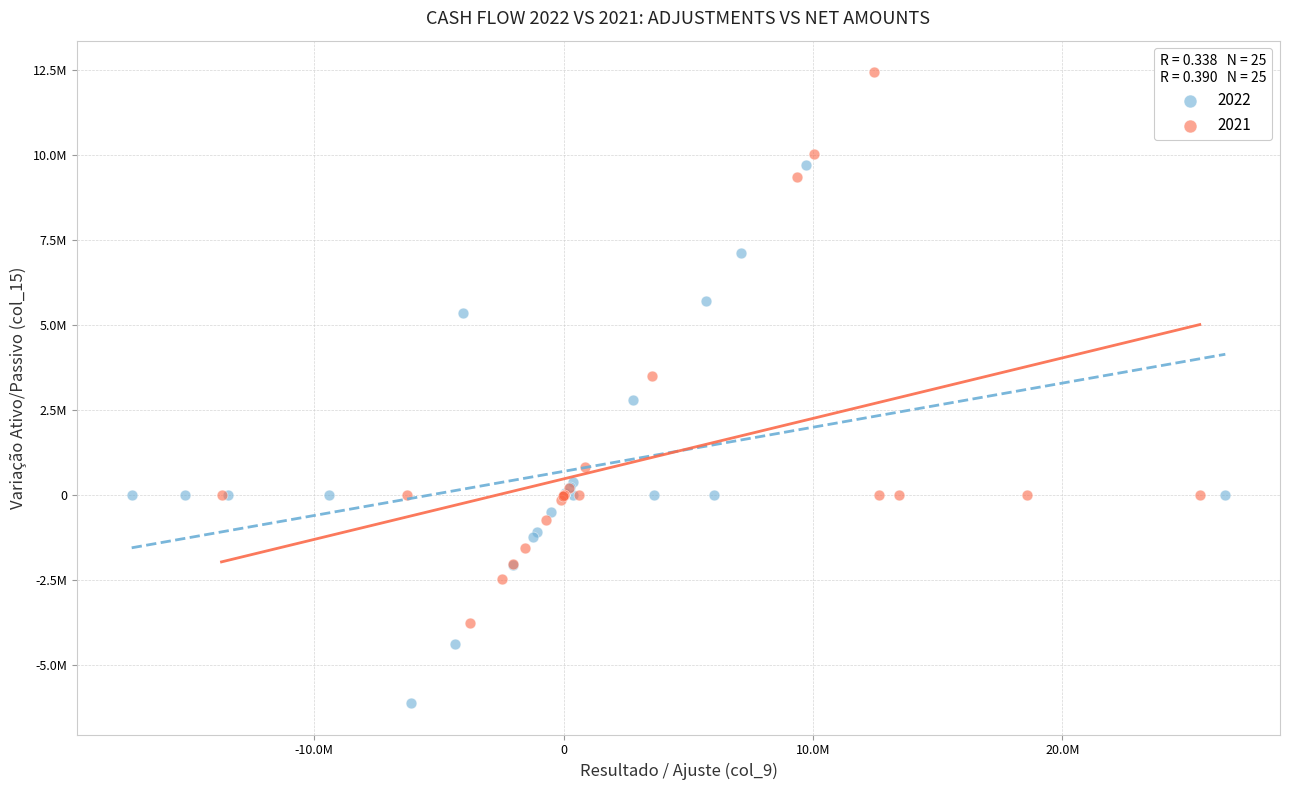

What are all the series names shown in the legend?

2022, 2021